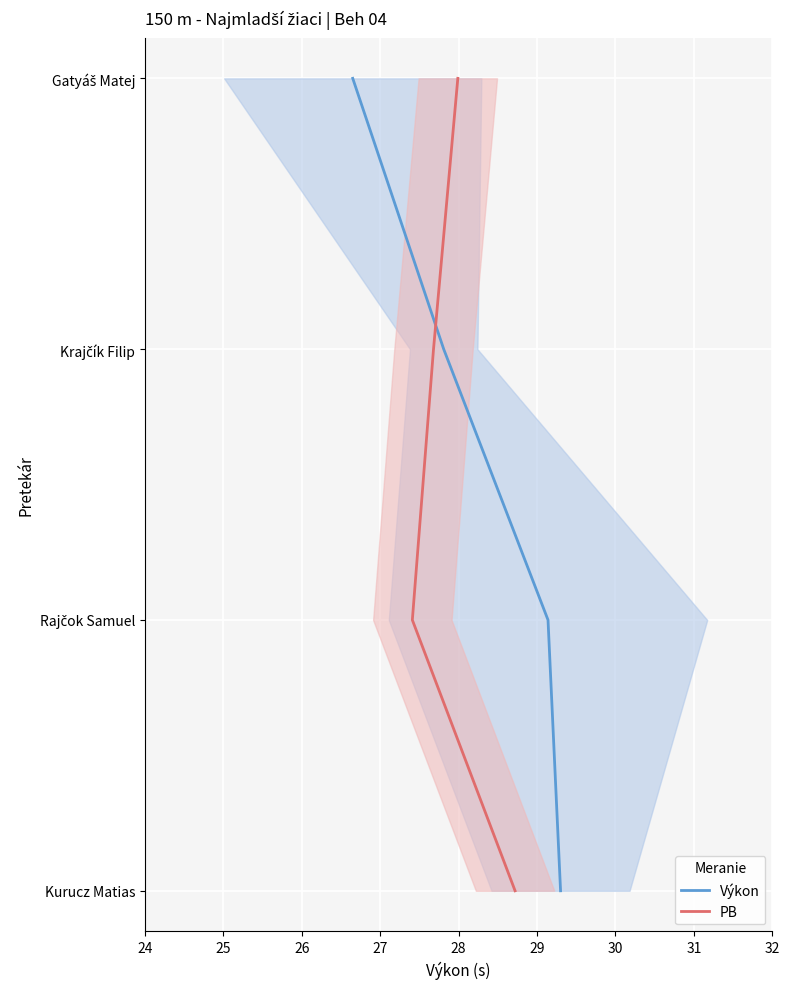

True or false: Výkon has more than 2 points higher than both neighbors.

False